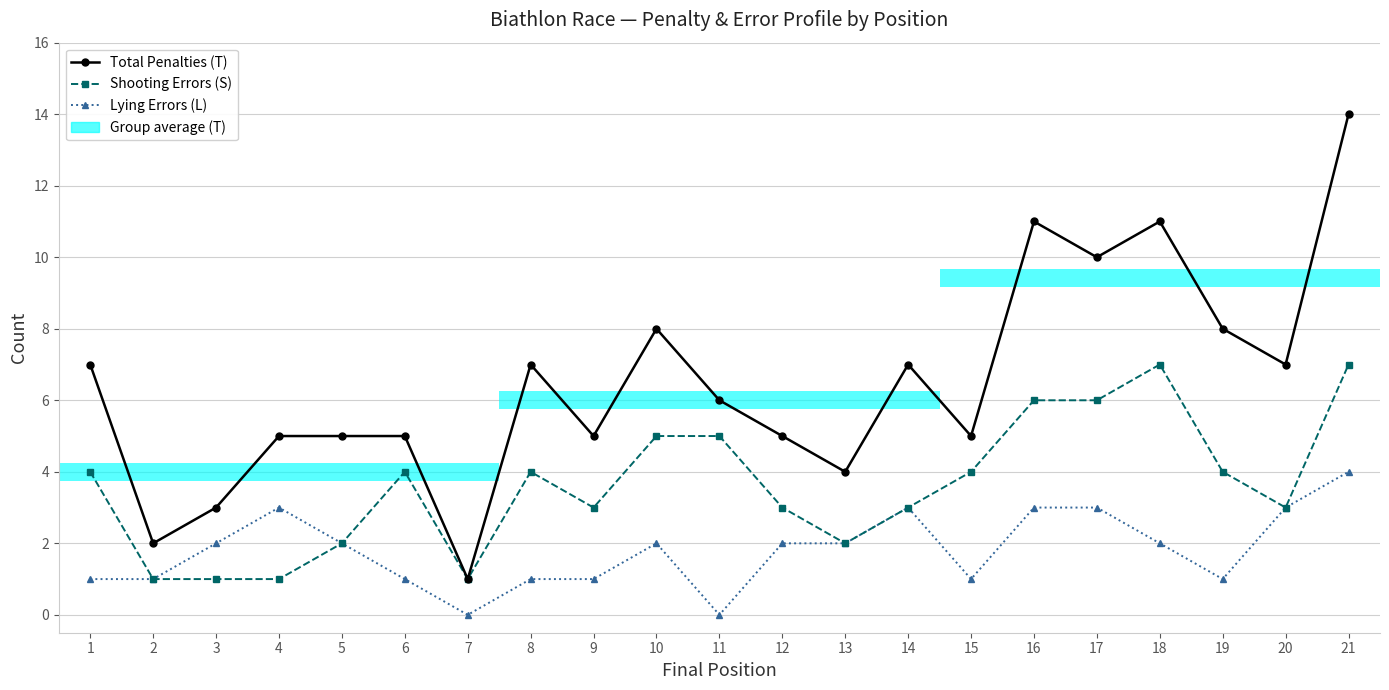

Between 3 and 10, which series saw the biggest shift?

Total Penalties (T)